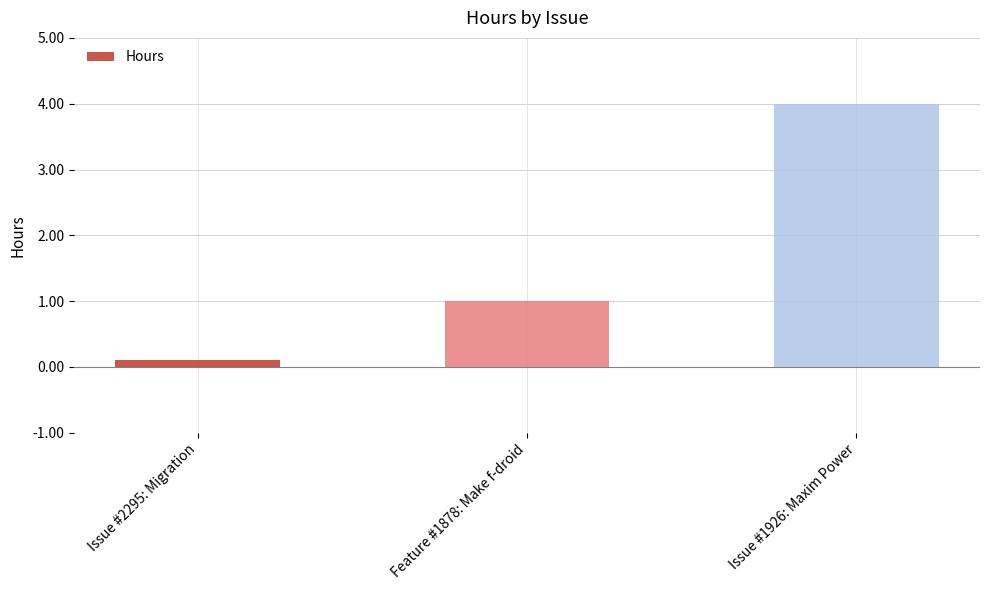

The chart shows a value of 1.0 at Feature #1878: Make f-droid. True or false?

True